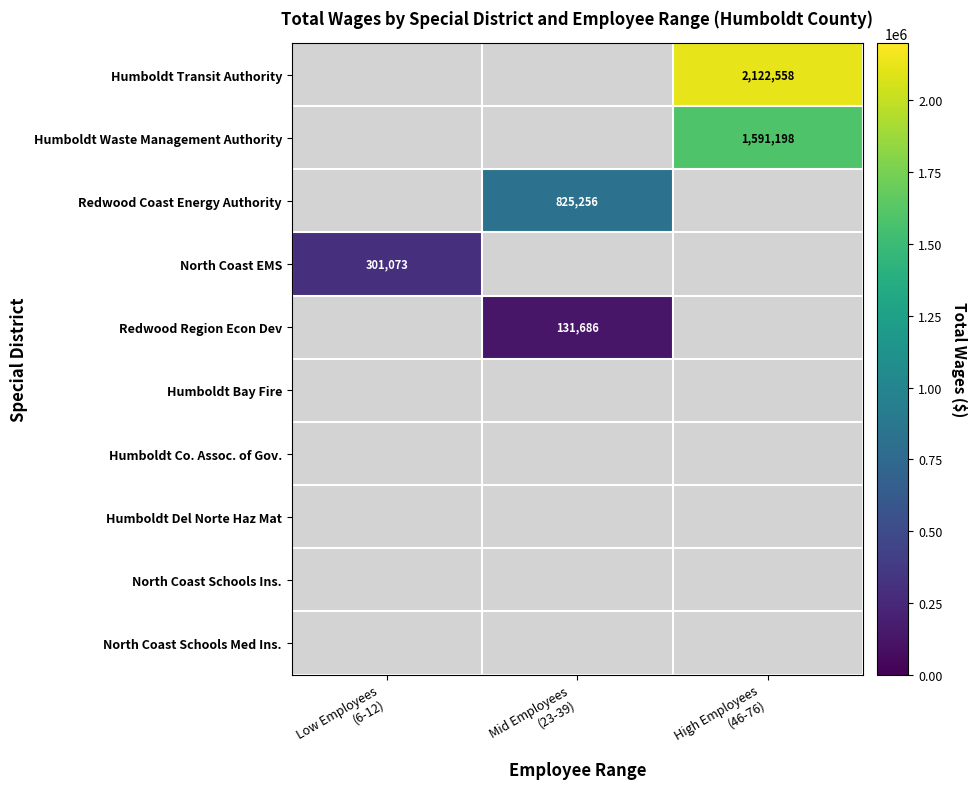

Which series has the largest total across all categories?

Humboldt Transit Authority